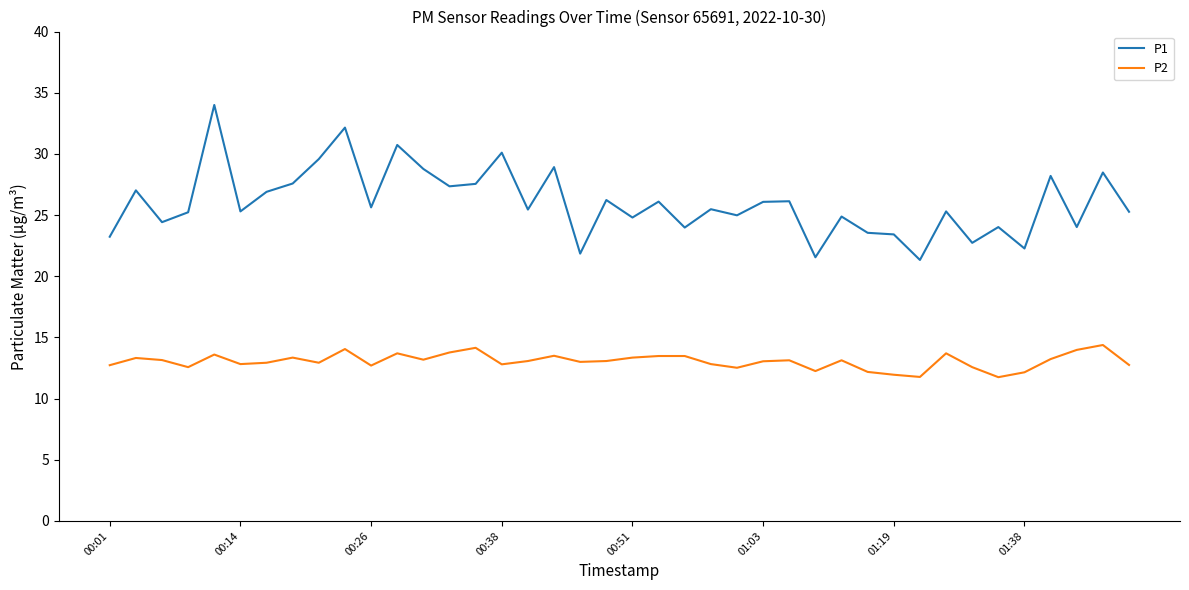

Rank the series by their maximum value, from highest to lowest.

P1, P2